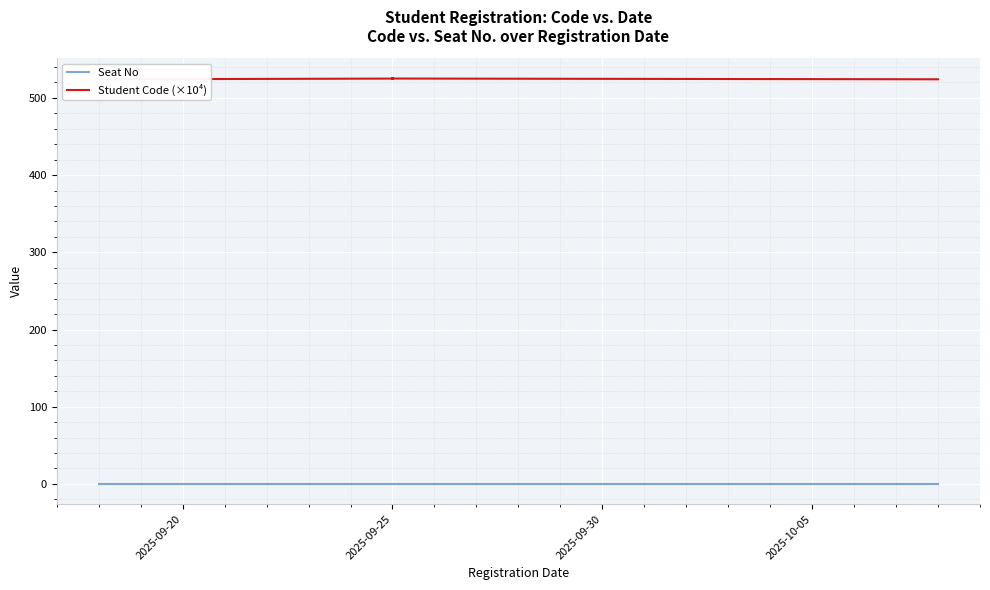

True or false: Student Code (×10⁴) has a value of 525.1 at 2025-09-25.

True